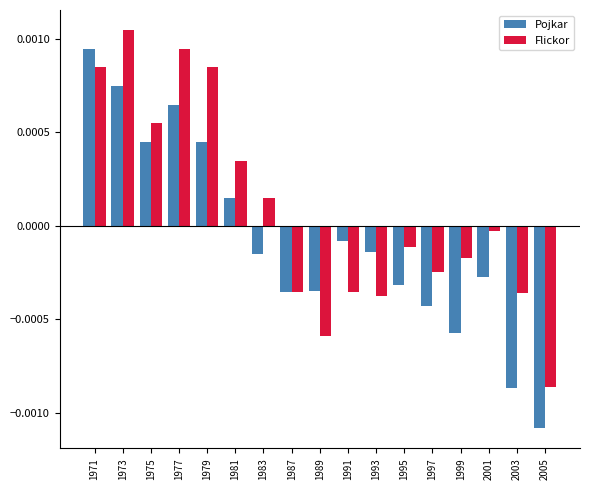

How many values in Flickor are above zero?

7